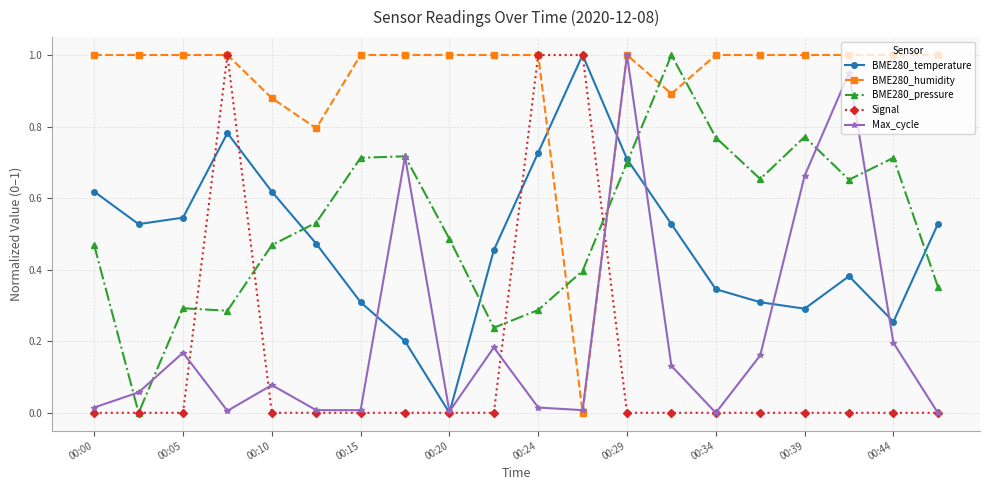

Which series has the largest total across all categories?

BME280_humidity